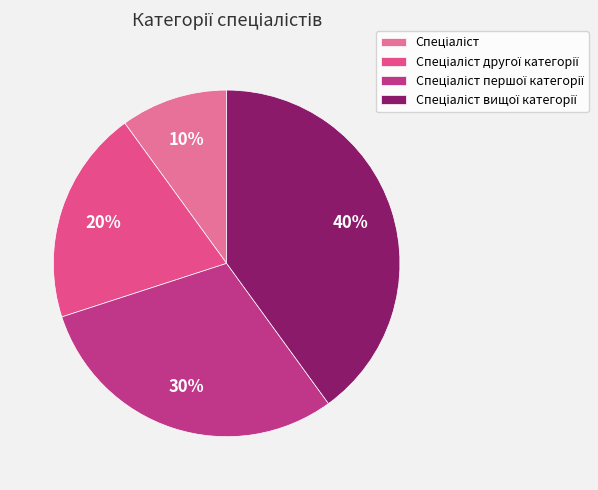

Rank the categories by value from highest to lowest.

Спеціаліст вищої категорії, Спеціаліст першої категорії, Спеціаліст другої категорії, Спеціаліст